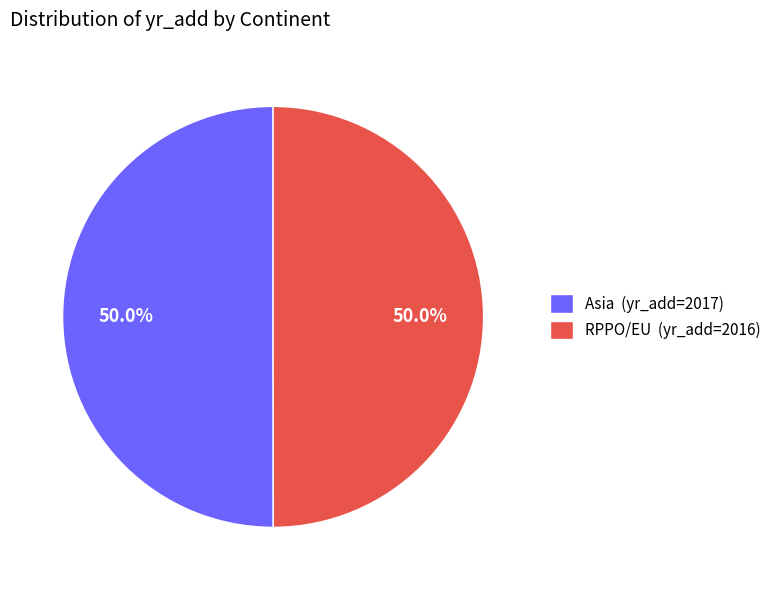

To the nearest percent, what is the combined percentage of RPPO/EU and Asia?

100%